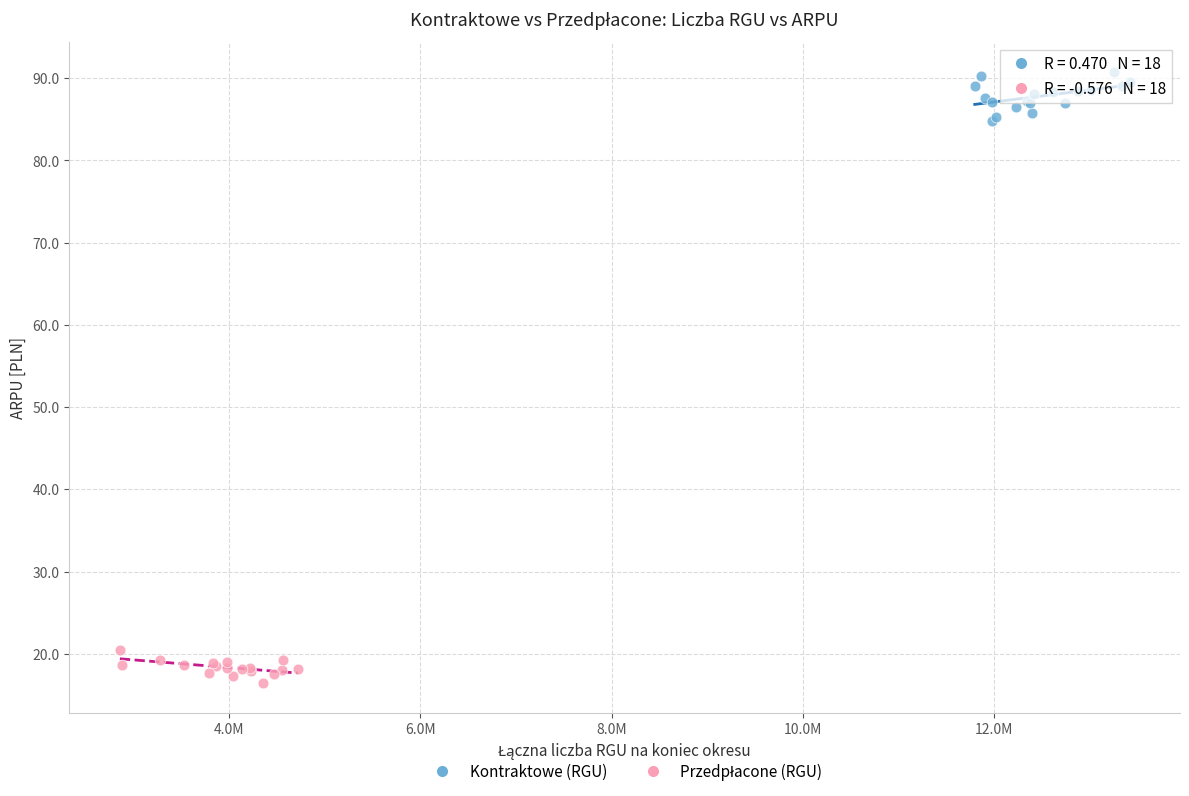

Which series contains the highest Y value?

Kontraktowe (RGU)